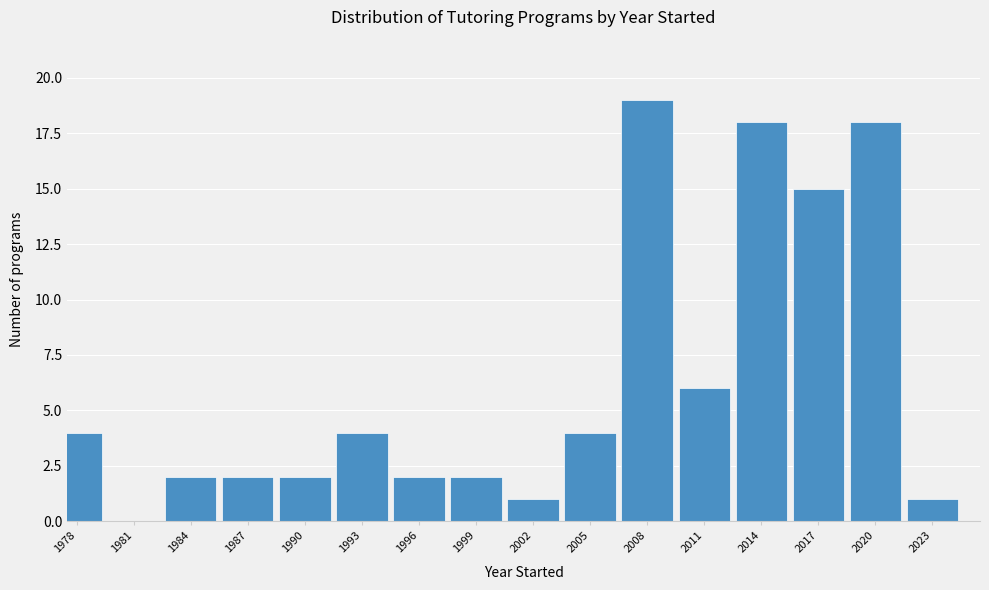

Reading left to right, list all the values displayed in this chart.

1978=4	1981=0	1984=2	1987=2	1990=2	1993=4	1996=2	1999=2	2002=1	2005=4	2008=19	2011=6	2014=18	2017=15	2020=18	2023=1